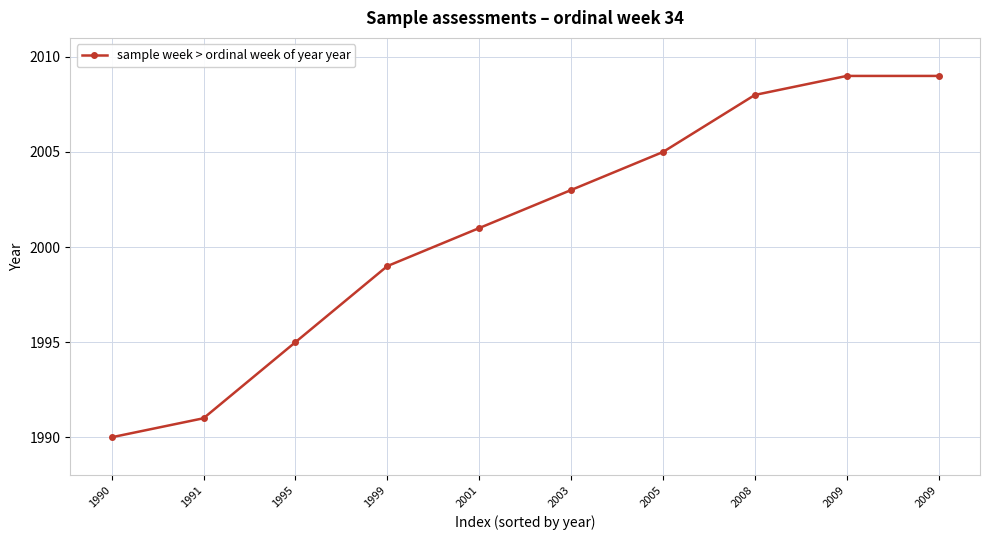

How many lines are shown in the chart?

1